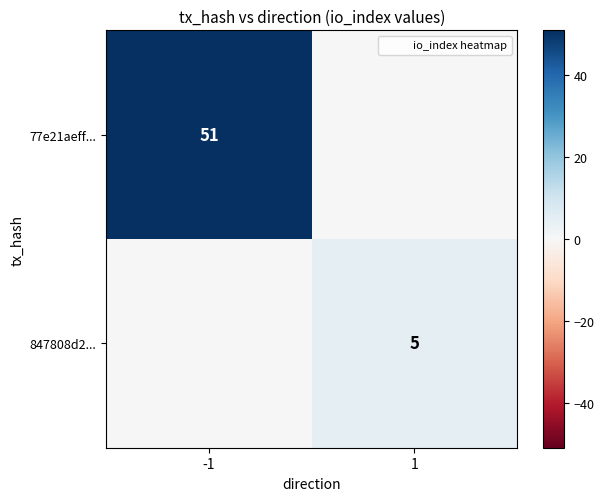

The 77e21aeff... series shows 16 at -1. True or false?

False